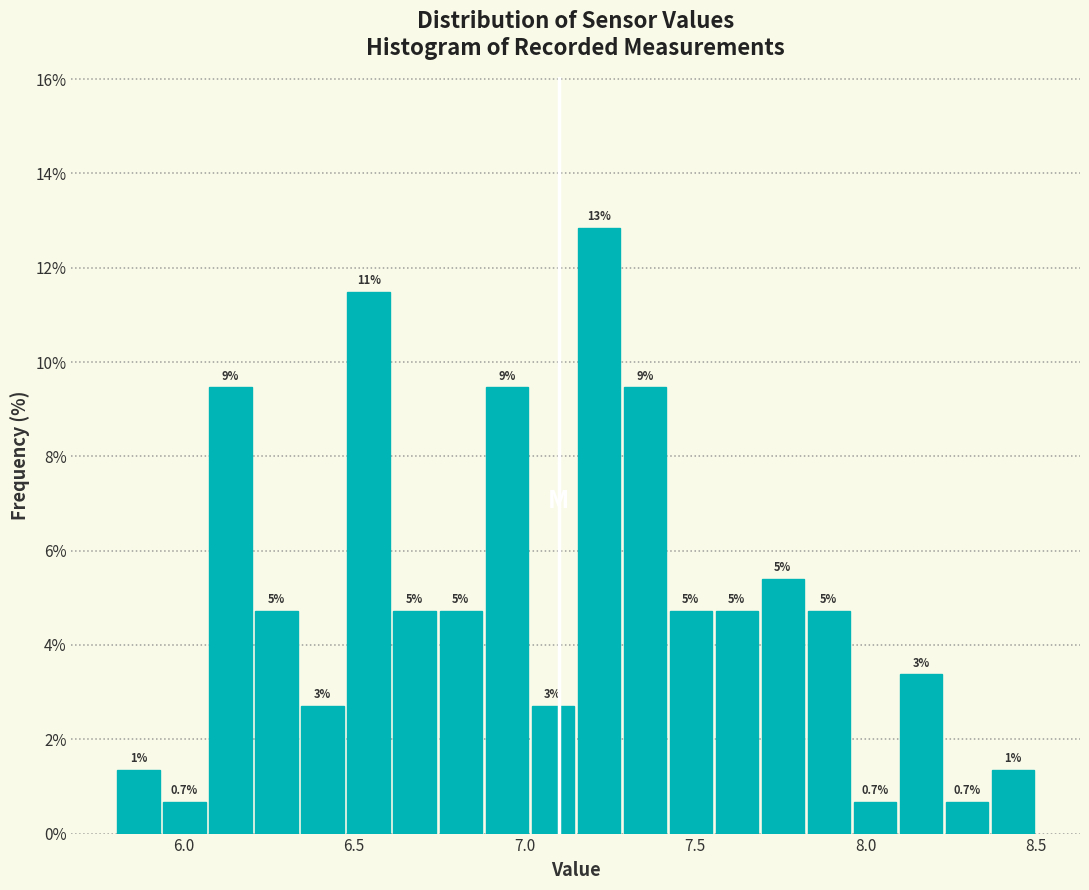

Read against the x-axis, roughly where is the centre of the tallest bar?

7.20